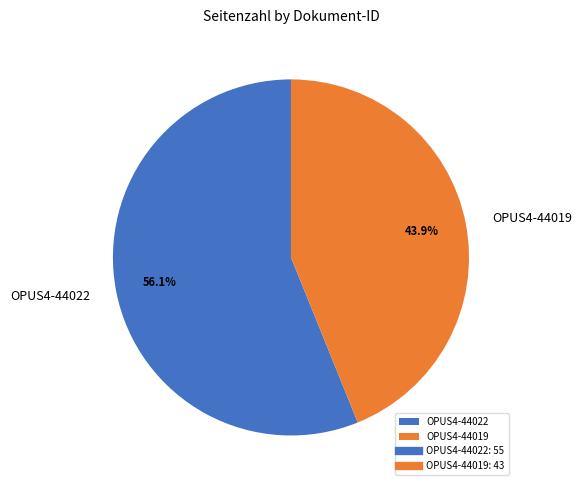

What is the majority slice?

OPUS4-44022